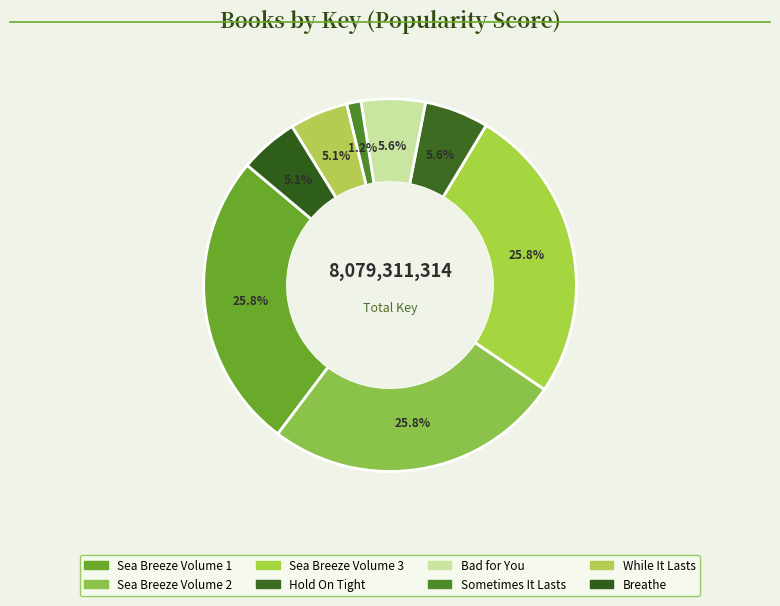

True or false: Bad for You accounts for 6% of the total.

True